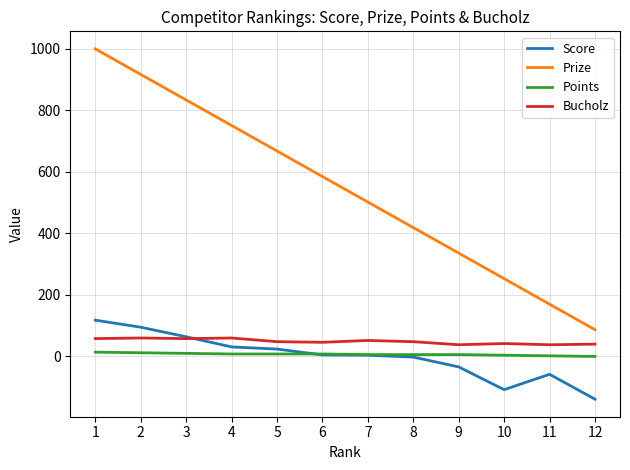

What is the smallest value displayed?

-139